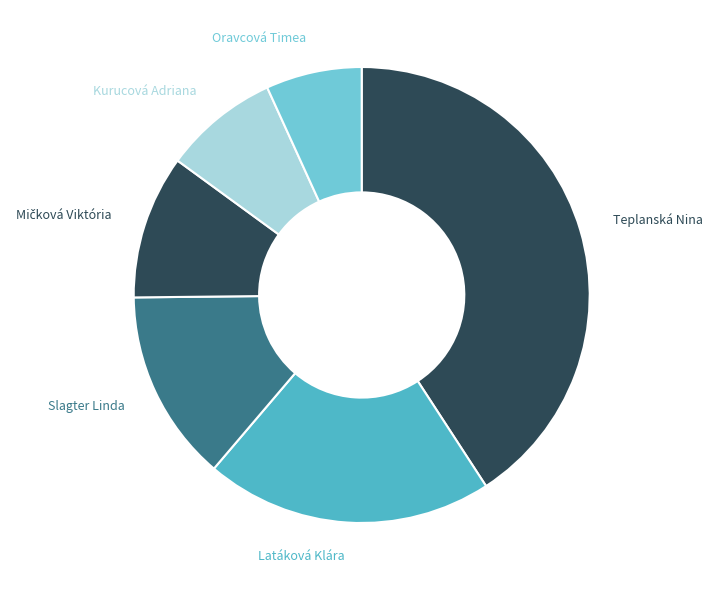

Is the sum of Latáková Klára and Kurucová Adriana greater than half?

No